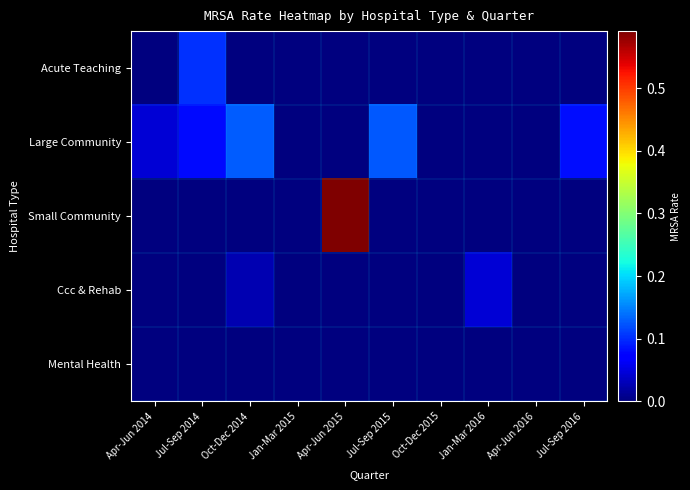

Between Oct-Dec 2014 and Oct-Dec 2015, which is larger?

Oct-Dec 2014